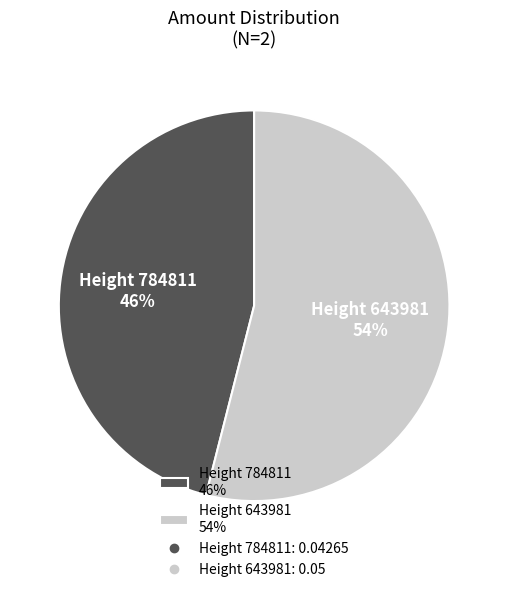

Do Height 643981 54% and Height 784811 46% together represent more than half of the pie?

Yes